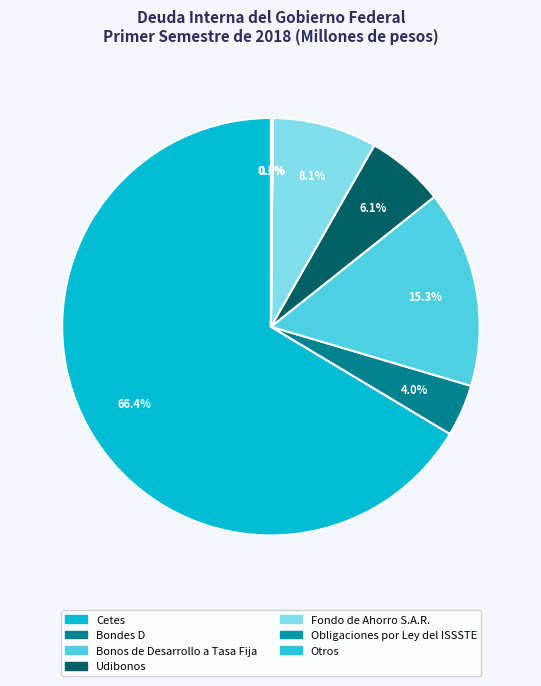

True or false: Cetes accounts for 66% of the total.

True